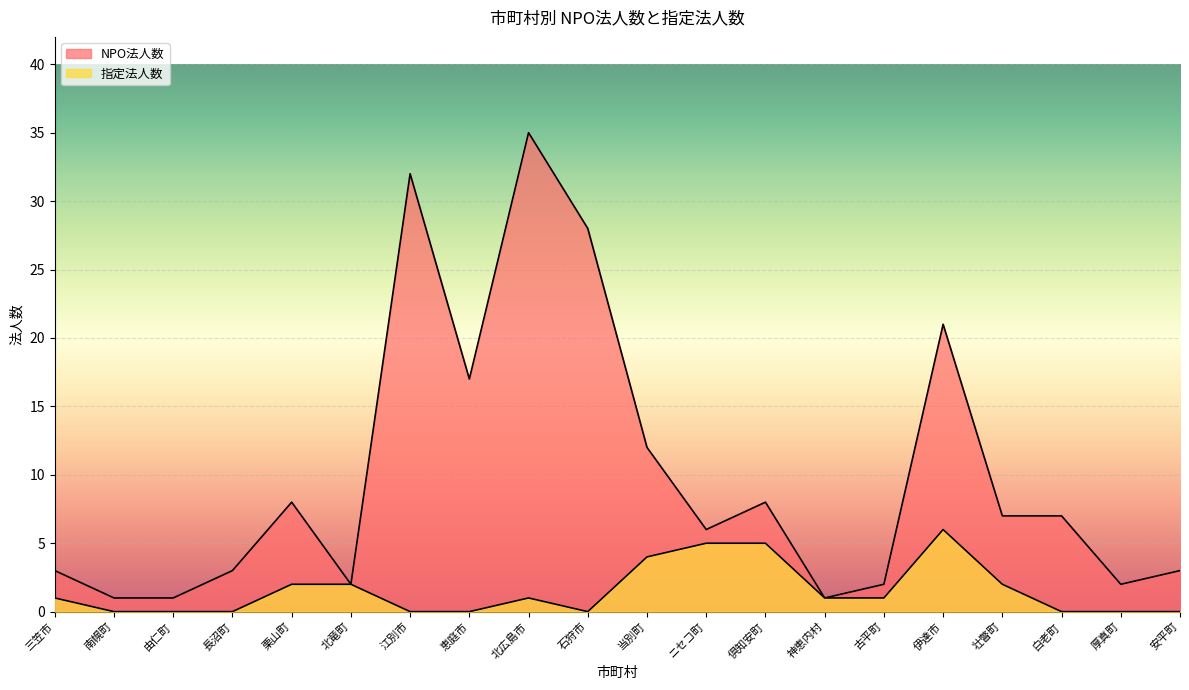

At which label does 指定法人数 first exceed 1?

栗山町